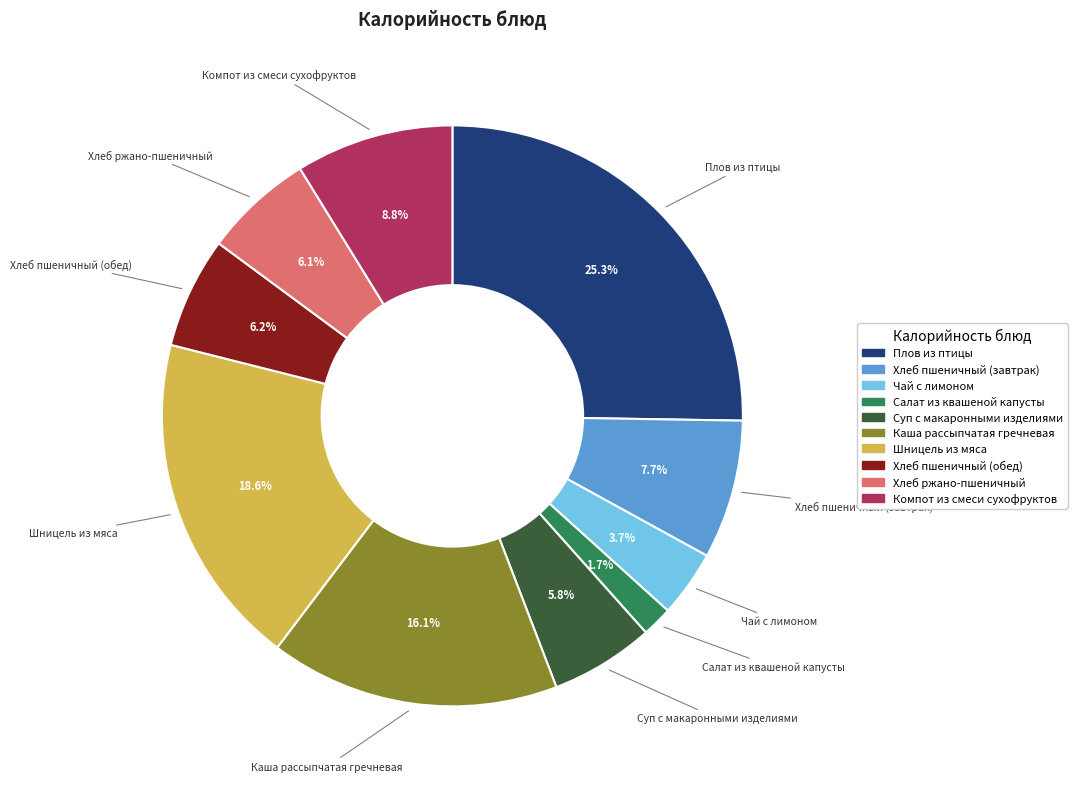

To the nearest percent, what is the combined percentage of Компот из смеси сухофруктов and Чай с лимоном?

12%